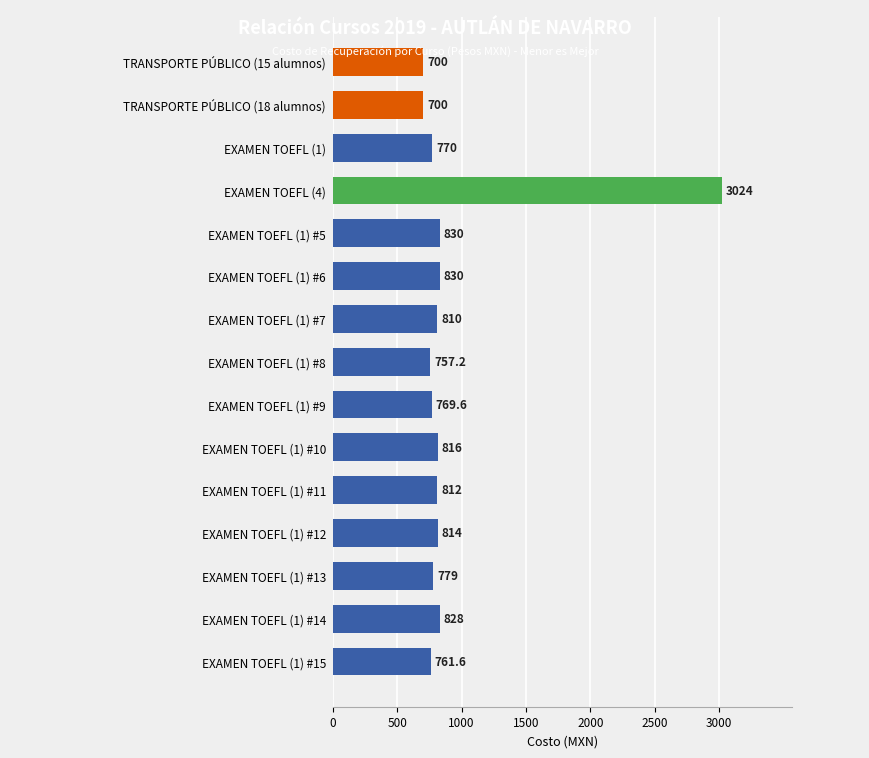

What is the average value?

933.4